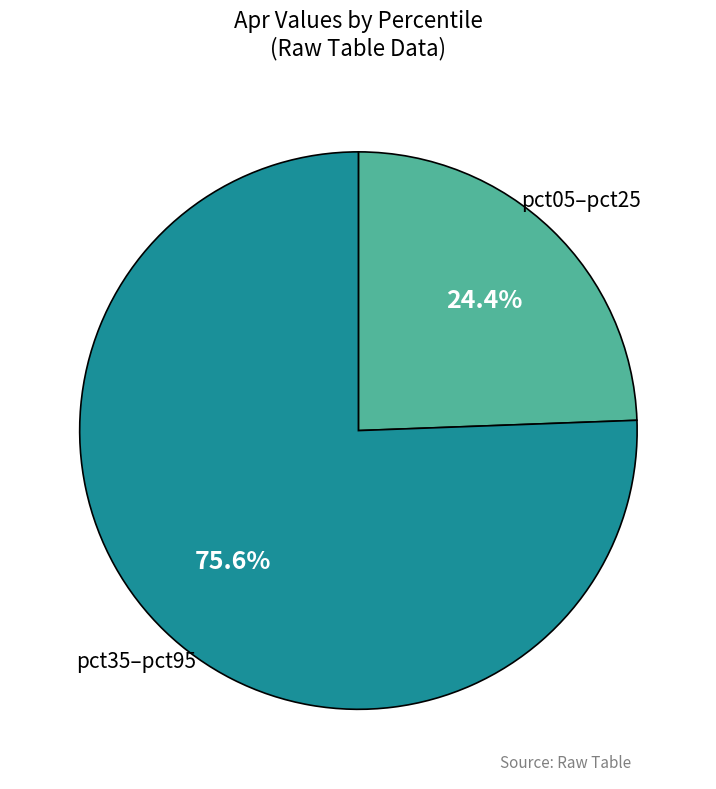

How many segments does this pie chart have?

2